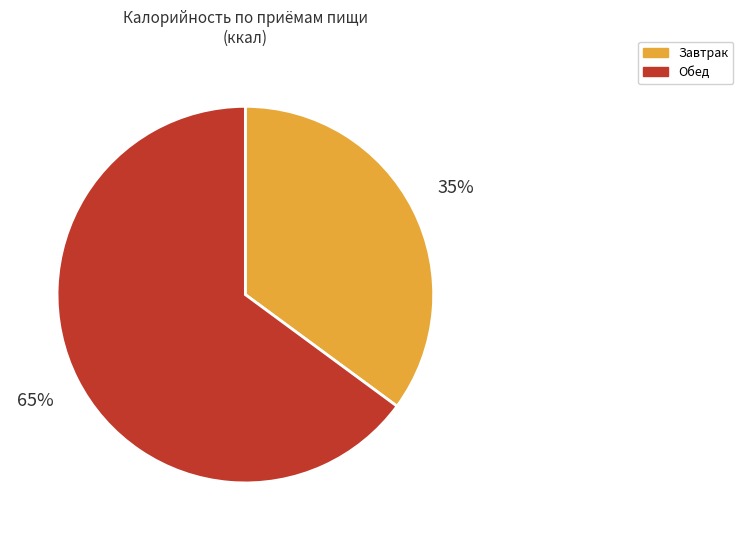

What percentage is the Завтрак slice, to the nearest percent?

35%